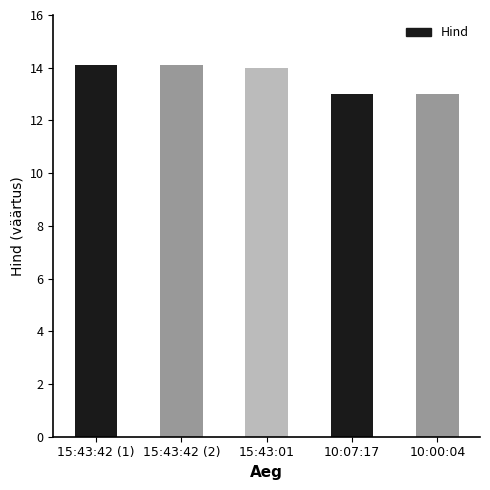

What is the difference between the maximum and minimum values?

1.1